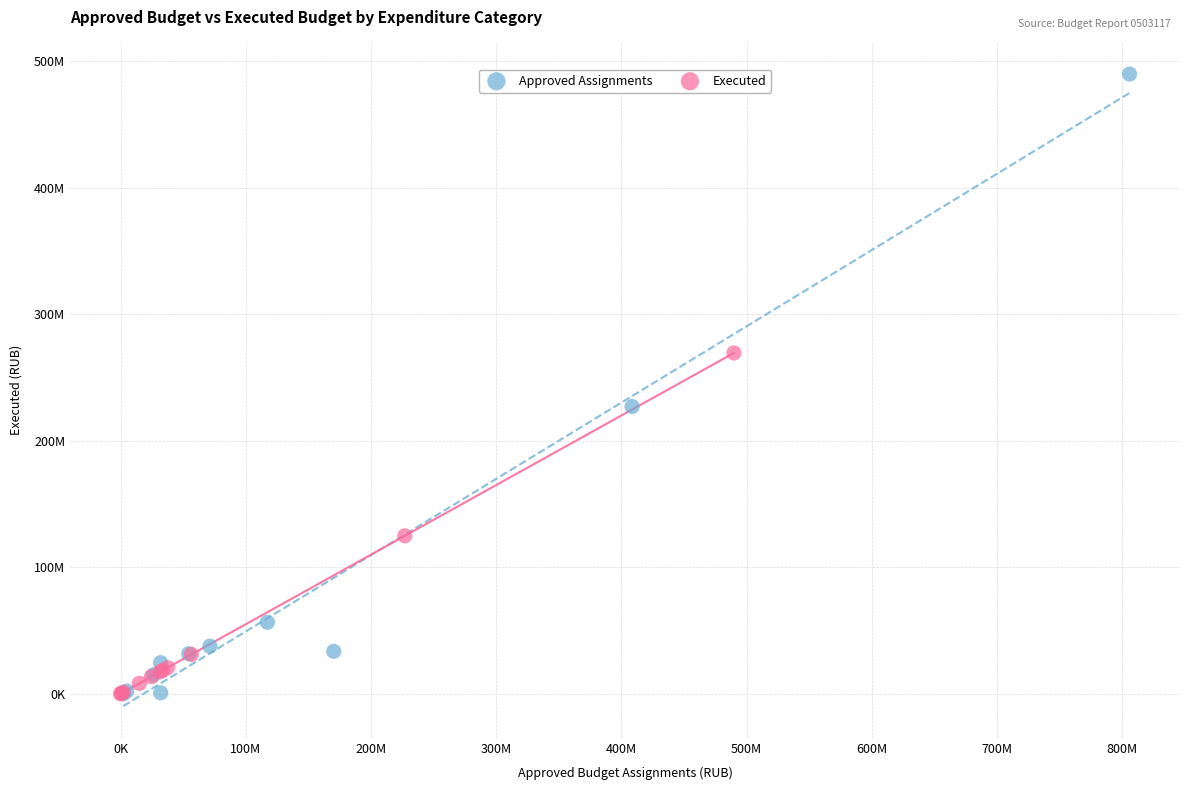

What are all the series names shown in the legend?

Approved Assignments, Executed